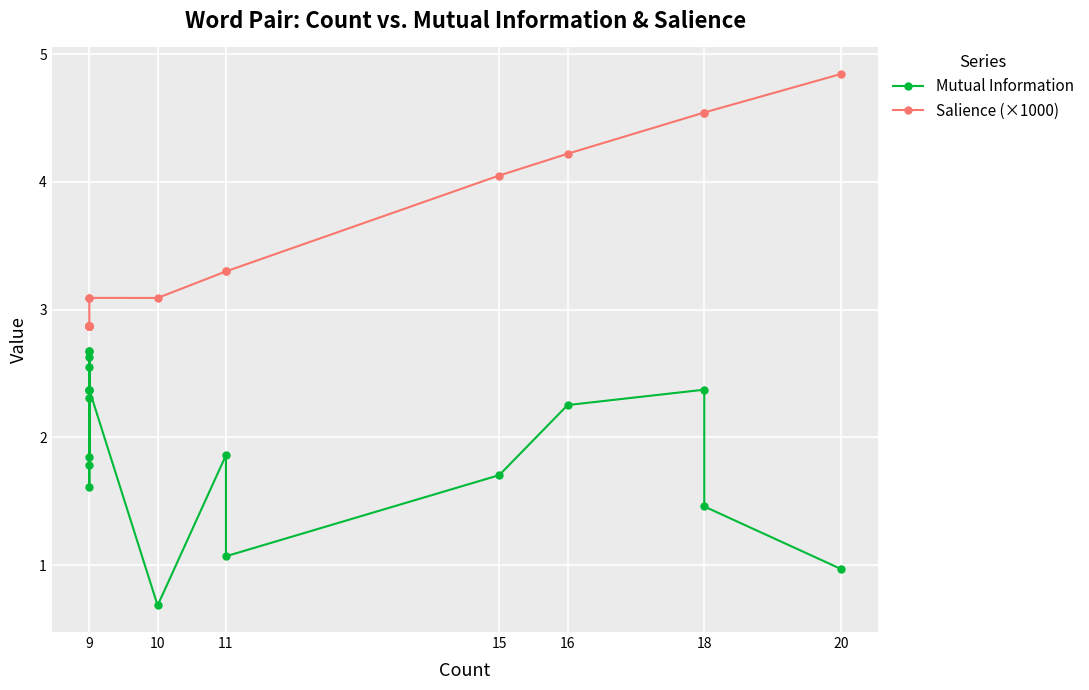

True or false: Salience (×1000) and Mutual Information cross at least once.

False